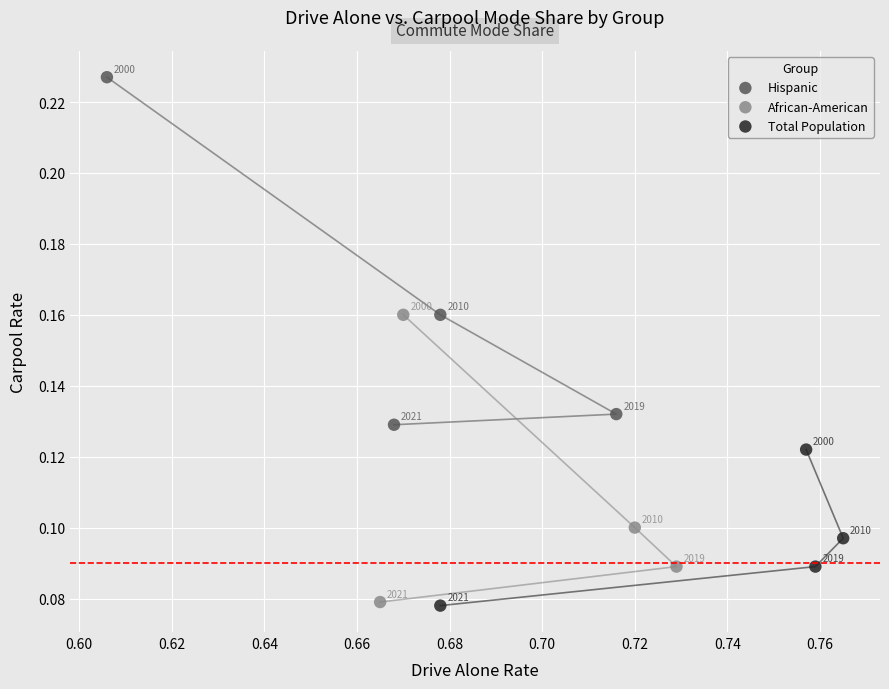

Which series has the widest spread of Y values?

Hispanic